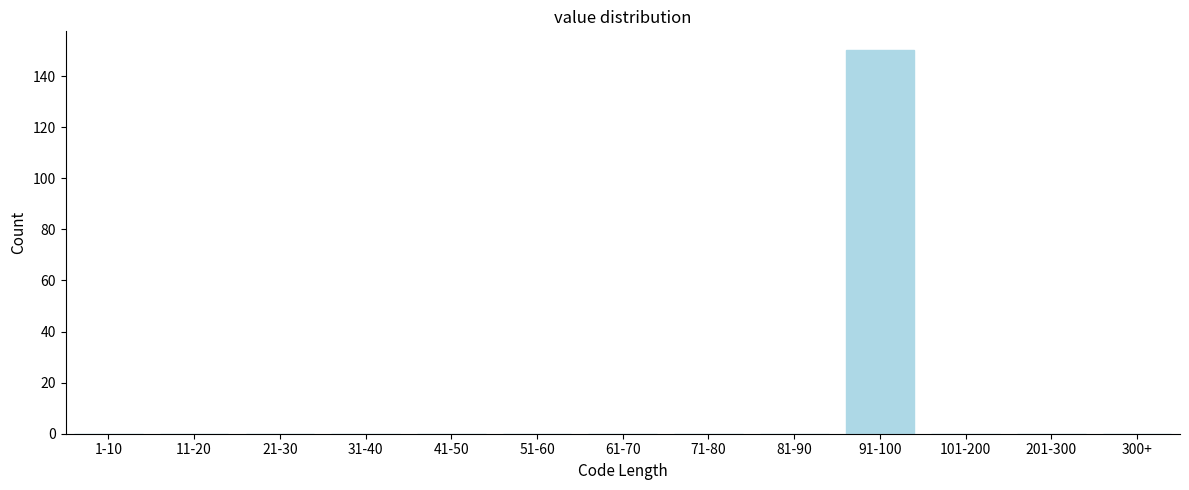

Reading right to left, what are all the values shown in this chart?

300+=0	201-300=0	101-200=0	91-100=150	81-90=0	71-80=0	61-70=0	51-60=0	41-50=0	31-40=0	21-30=0	11-20=0	1-10=0